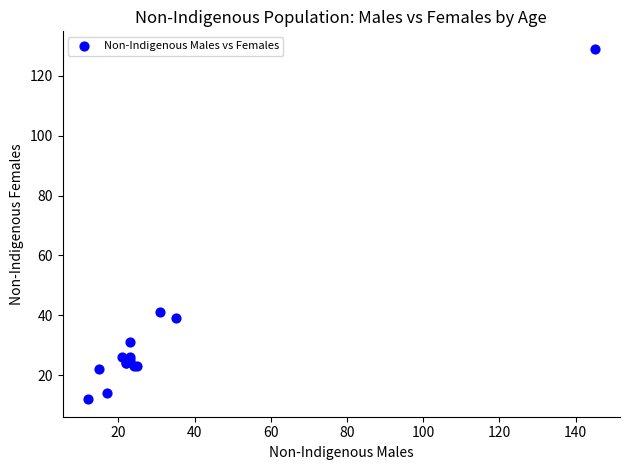

What Y value in the scatter plot is closest to 70?

41